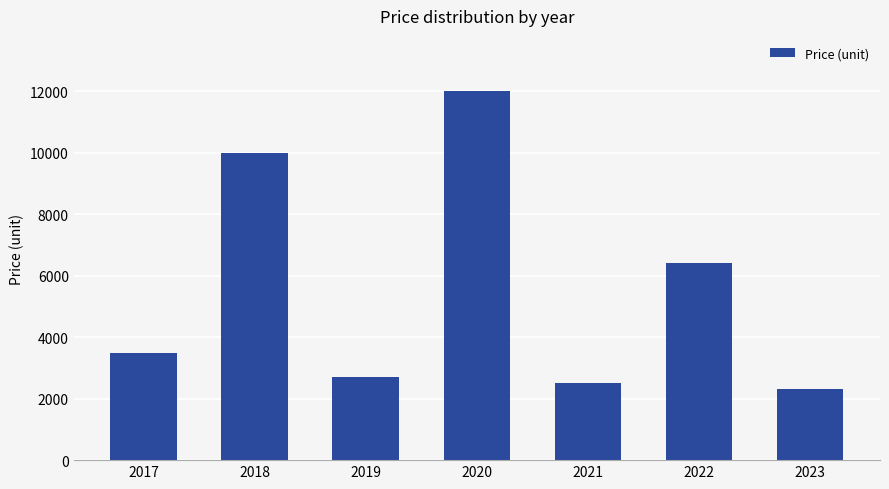

Are the bars grouped side by side (vs. stacked)?

No